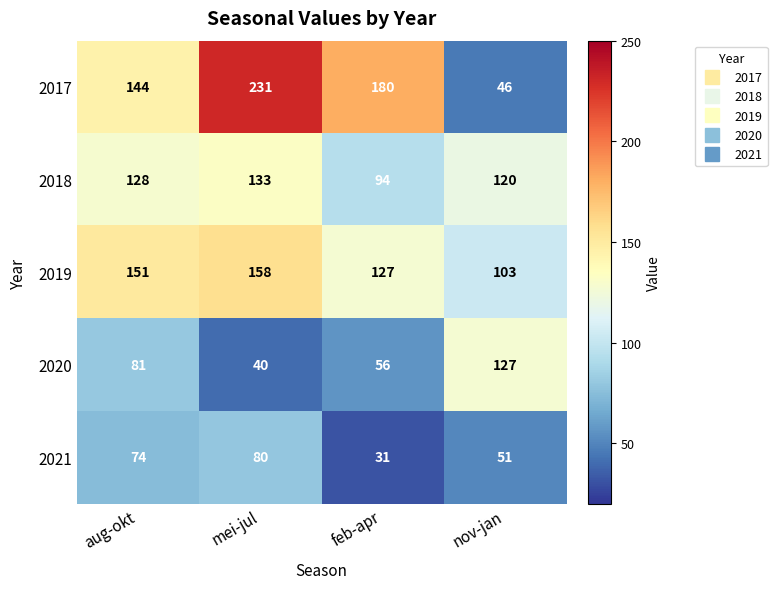

Reading left to right, extract all data points from this chart.

2017: 144	231	180	46
2018: 128	133	94	120
2019: 151	158	127	103
2020: 81	40	56	127
2021: 74	80	31	51